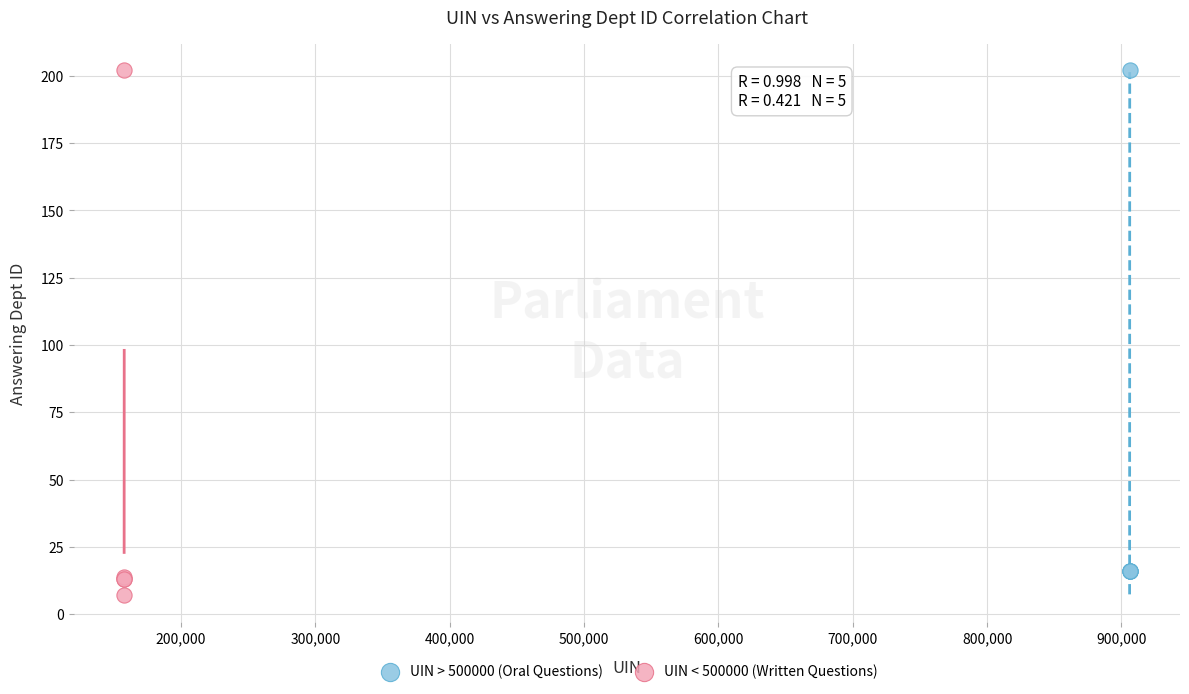

Which series contains the lowest Y value?

UIN < 500000 (Written Questions)